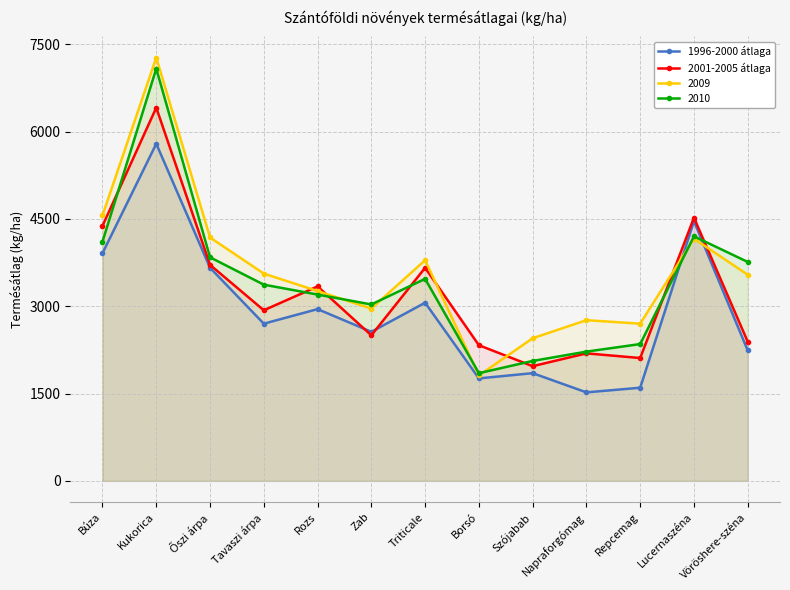

What is the difference between the 2001-2005 átlaga values at Triticale and Napraforgómag?

1470